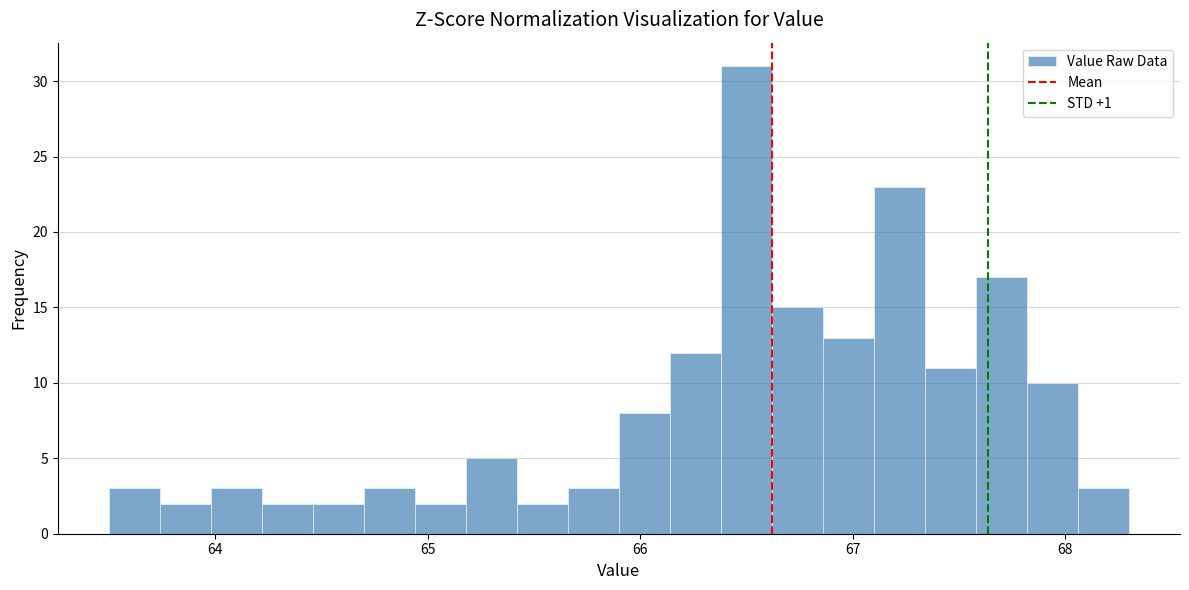

Read against the x-axis, roughly where is the centre of the tallest bar?

66.5